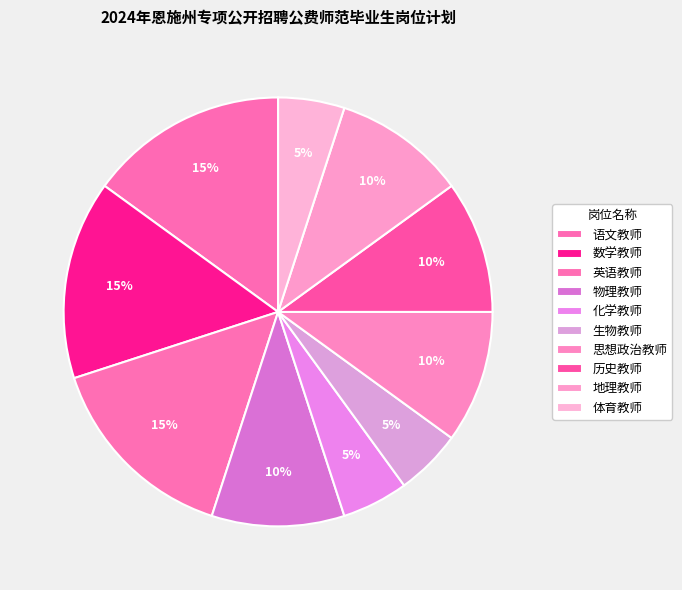

To the nearest percent, what is the combined percentage of 历史教师 and 英语教师?

25%